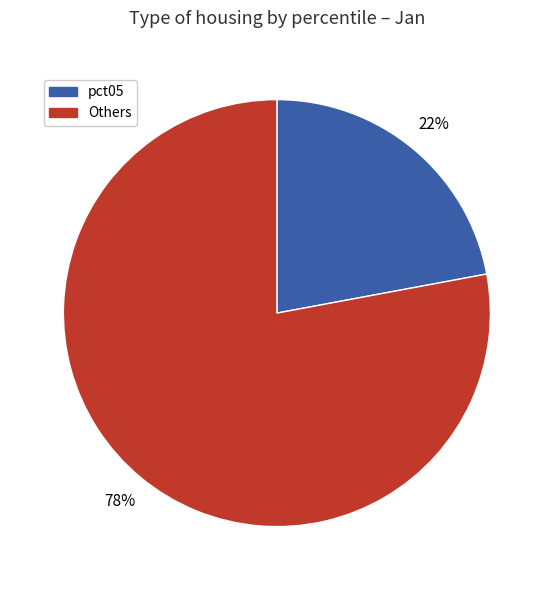

Is there any slice that represents more than half of the pie?

Yes